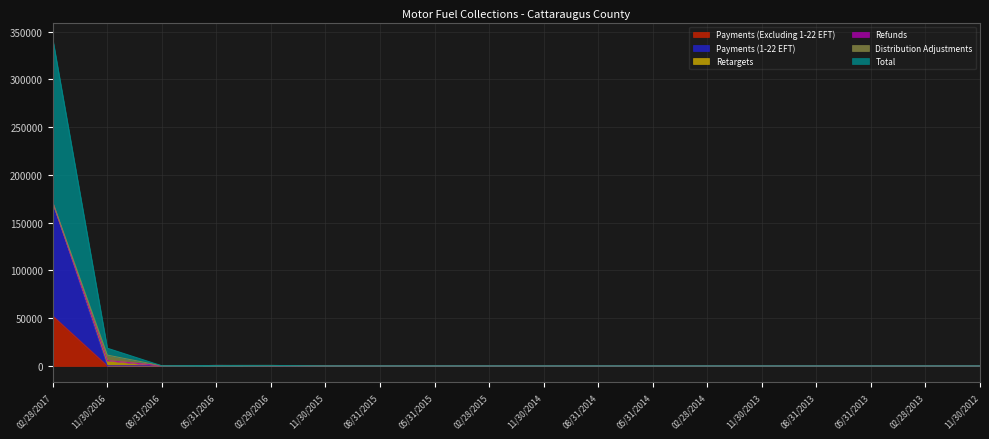

Which category has the highest value in the Payments (Excluding 1-22 EFT) series?

02/28/2017